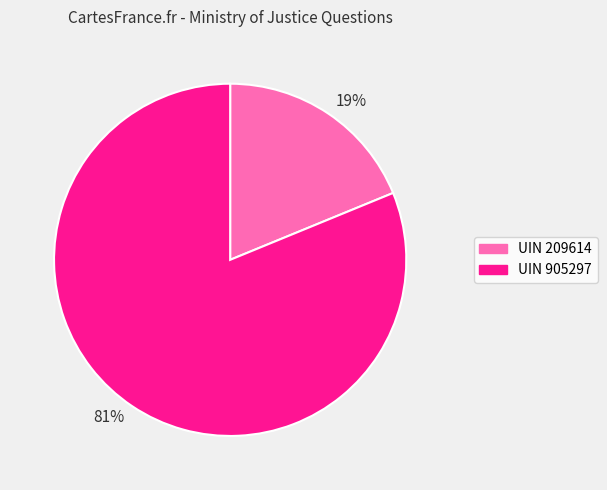

Rank the categories by value from highest to lowest.

UIN 905297, UIN 209614